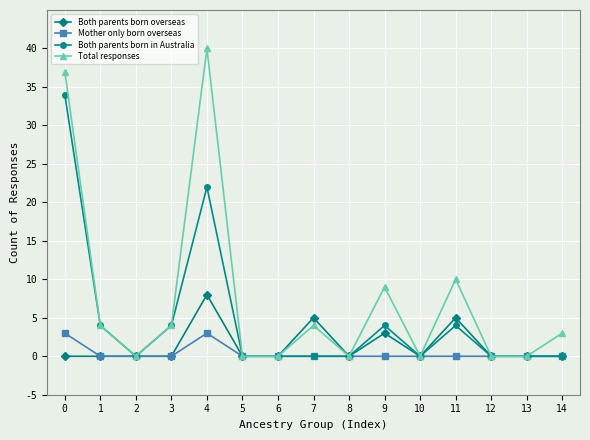

The Total responses series shows 1 at 14. True or false?

False